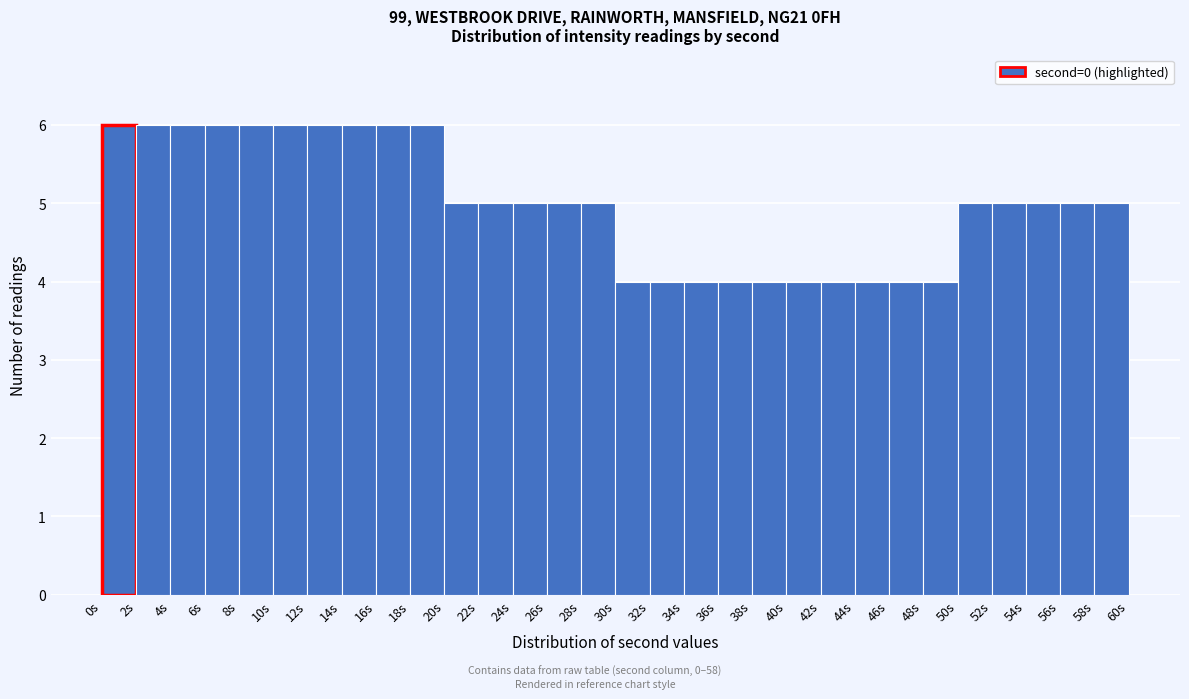

Reading left to right, list every bar in this chart as the range it spans on the x-axis followed by its height. The values are not printed on the chart, so give them approximately, as read against the axis.

0 to 2: 6
2 to 4: 6
4 to 6: 6
6 to 8: 6
8 to 10: 6
10 to 12: 6
12 to 14: 6
14 to 16: 6
16 to 18: 6
18 to 20: 6
20 to 22: 5
22 to 24: 5
24 to 26: 5
26 to 28: 5
28 to 30: 5
30 to 32: 4
32 to 34: 4
34 to 36: 4
36 to 38: 4
38 to 40: 4
40 to 42: 4
42 to 44: 4
44 to 46: 4
46 to 48: 4
48 to 50: 4
50 to 52: 5
52 to 54: 5
54 to 56: 5
56 to 58: 5
58 to 60: 5